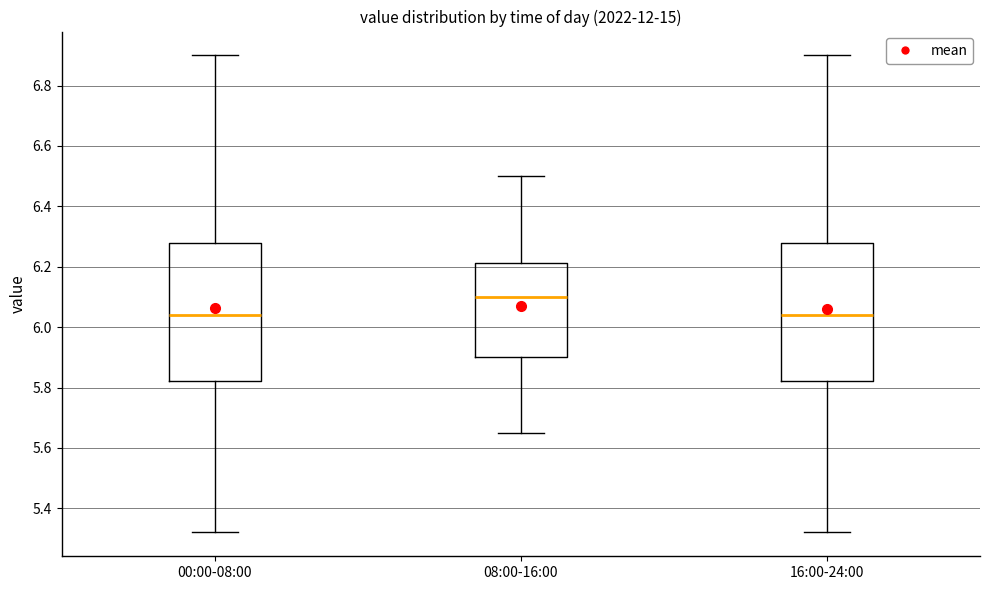

Reading left to right, read every box against the y-axis: the position of its median line, the range the box covers, and the ends of its whiskers. The values are not printed on the chart, so give them approximately, as read against the axis.

00:00-08:00: median 6.04, box 5.82 to 6.28, whiskers 5.32 to 6.90
08:00-16:00: median 6.10, box 5.90 to 6.22, whiskers 5.66 to 6.50
16:00-24:00: median 6.04, box 5.82 to 6.28, whiskers 5.32 to 6.90